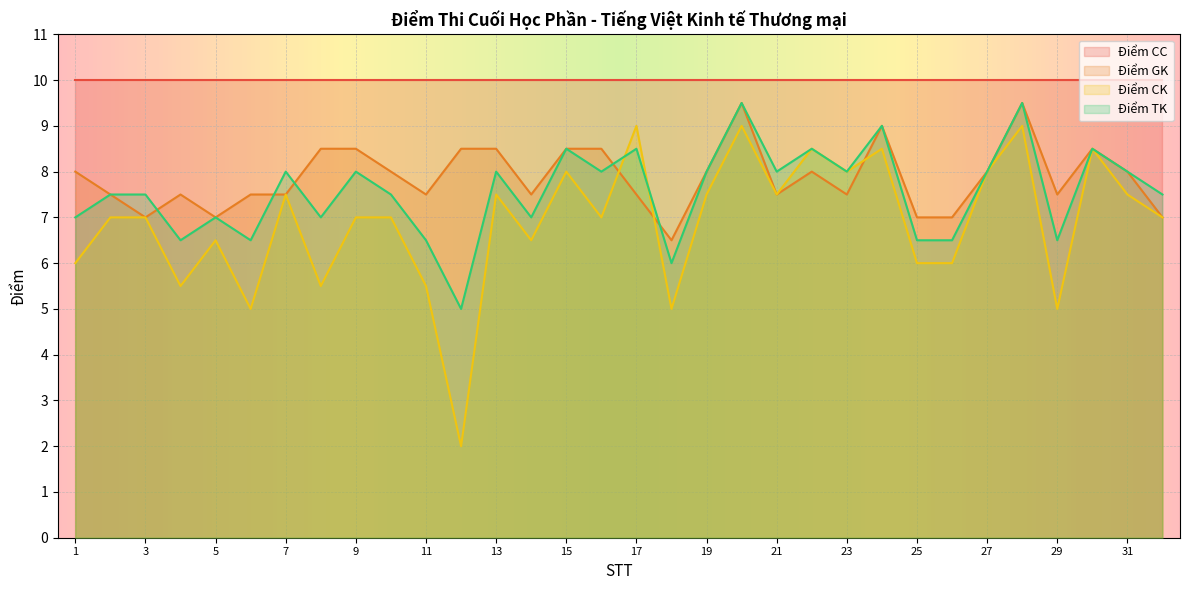

Which series has the widest spread of values?

Điểm CK